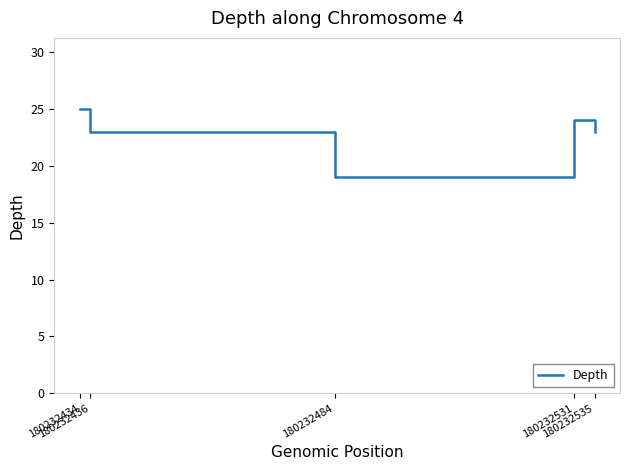

What is the minimum value shown in the chart?

19